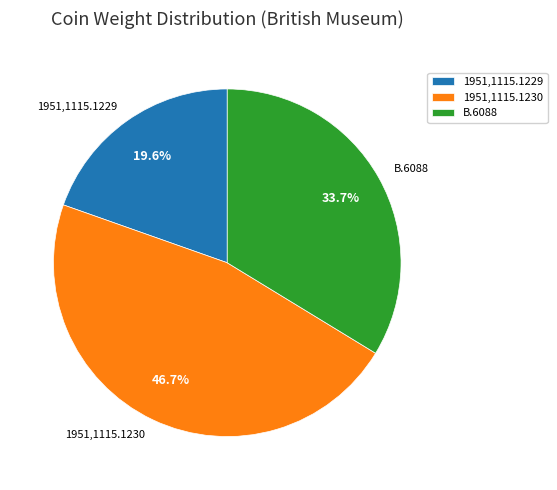

To the nearest percent, what percentage of the pie is 1951,1115.1229?

20%